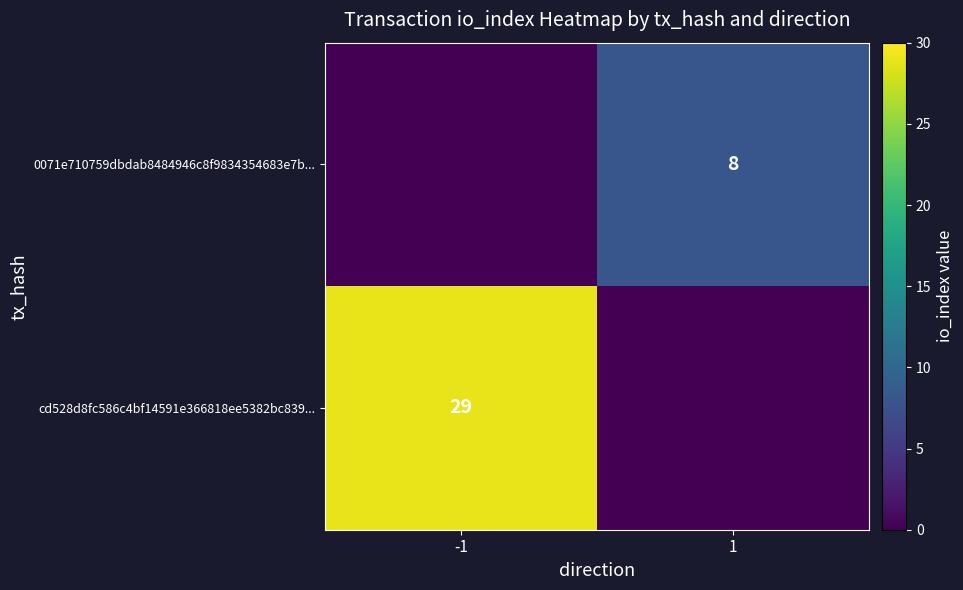

The 0071e710759dbdab8484946c8f9834354683e7b... series shows 14 at 1. True or false?

False